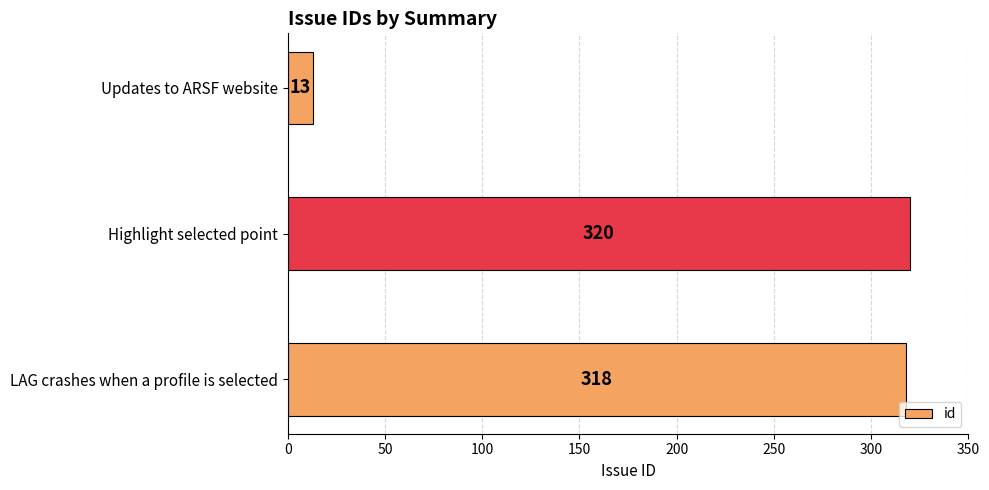

Rank the categories by value from lowest to highest.

Updates to ARSF website, LAG crashes when a profile is selected, Highlight selected point